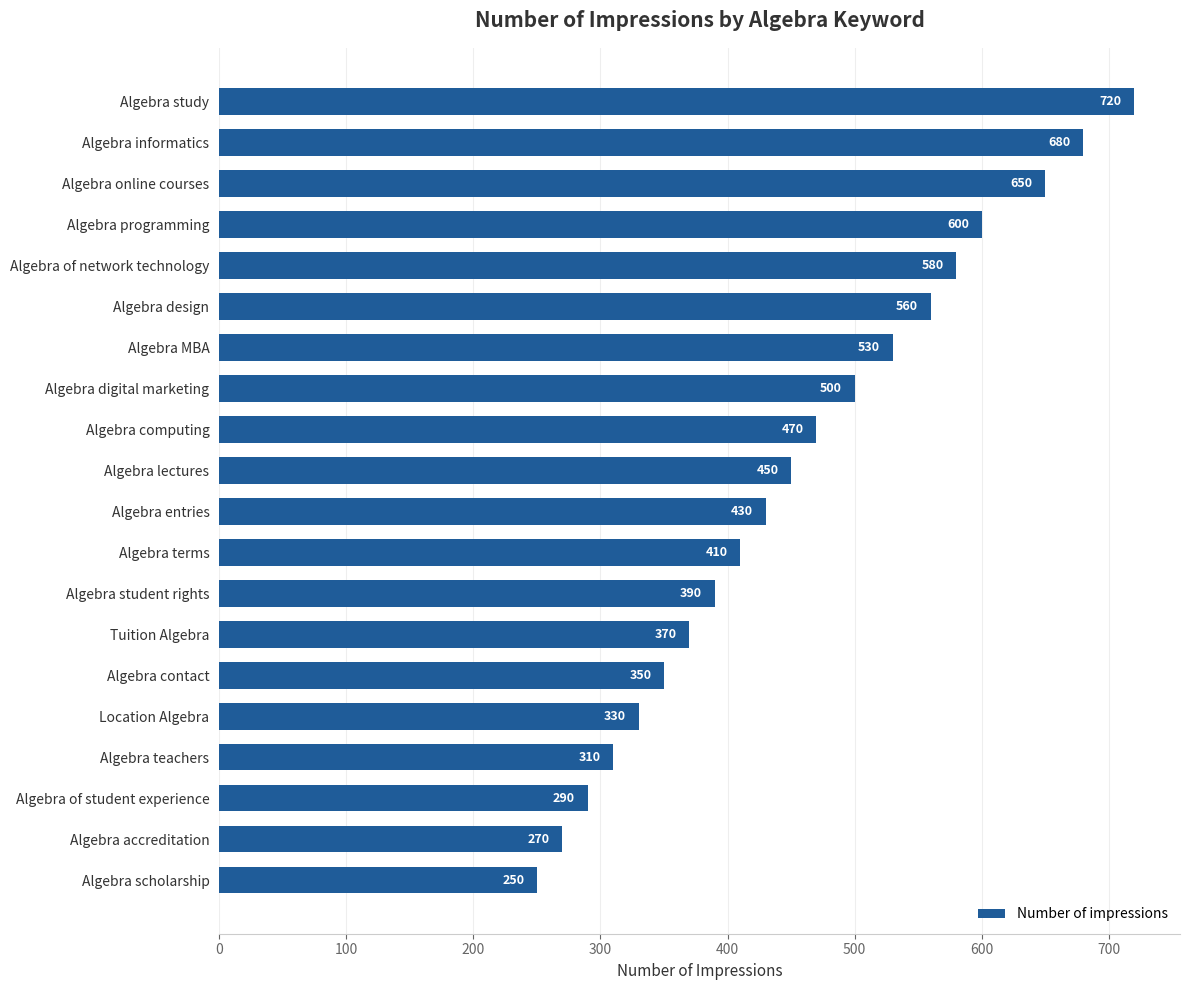

What is the smallest value displayed?

250